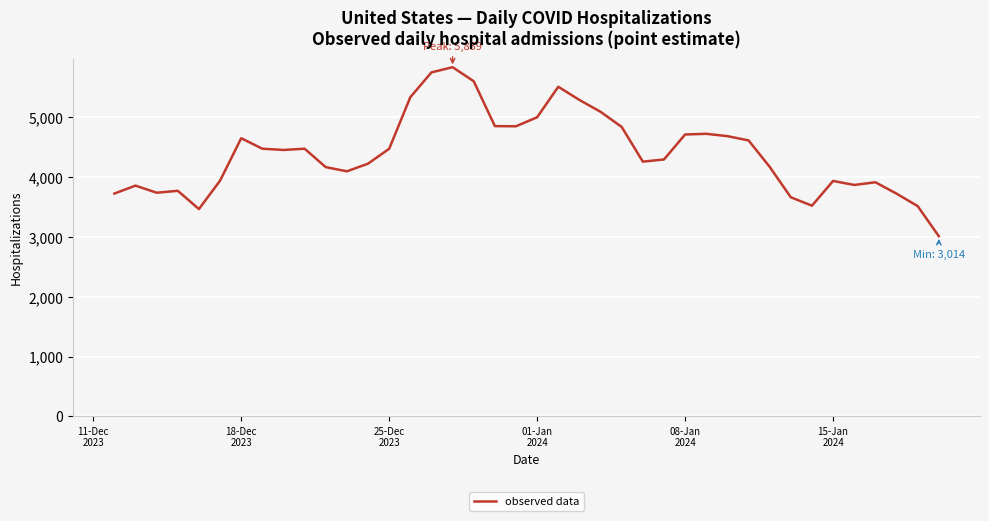

What is the maximum value shown in the chart?

5839